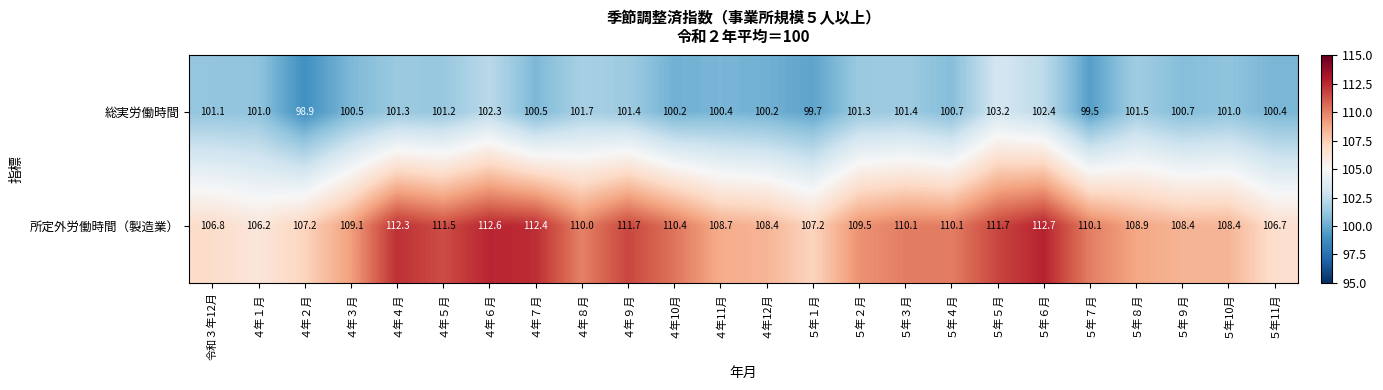

At which category is the sum across all series the highest?

５年６月